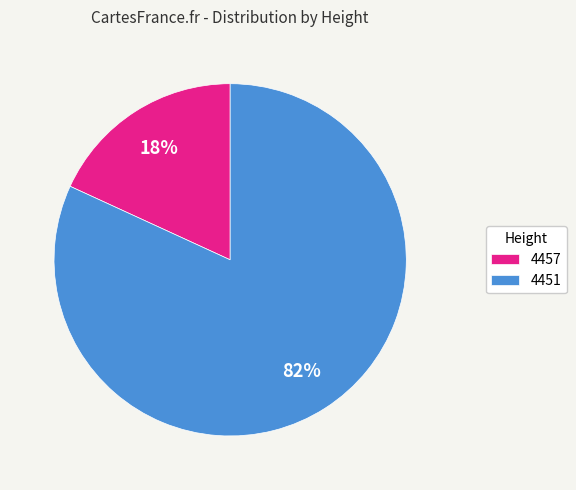

Does any single category account for the majority?

Yes